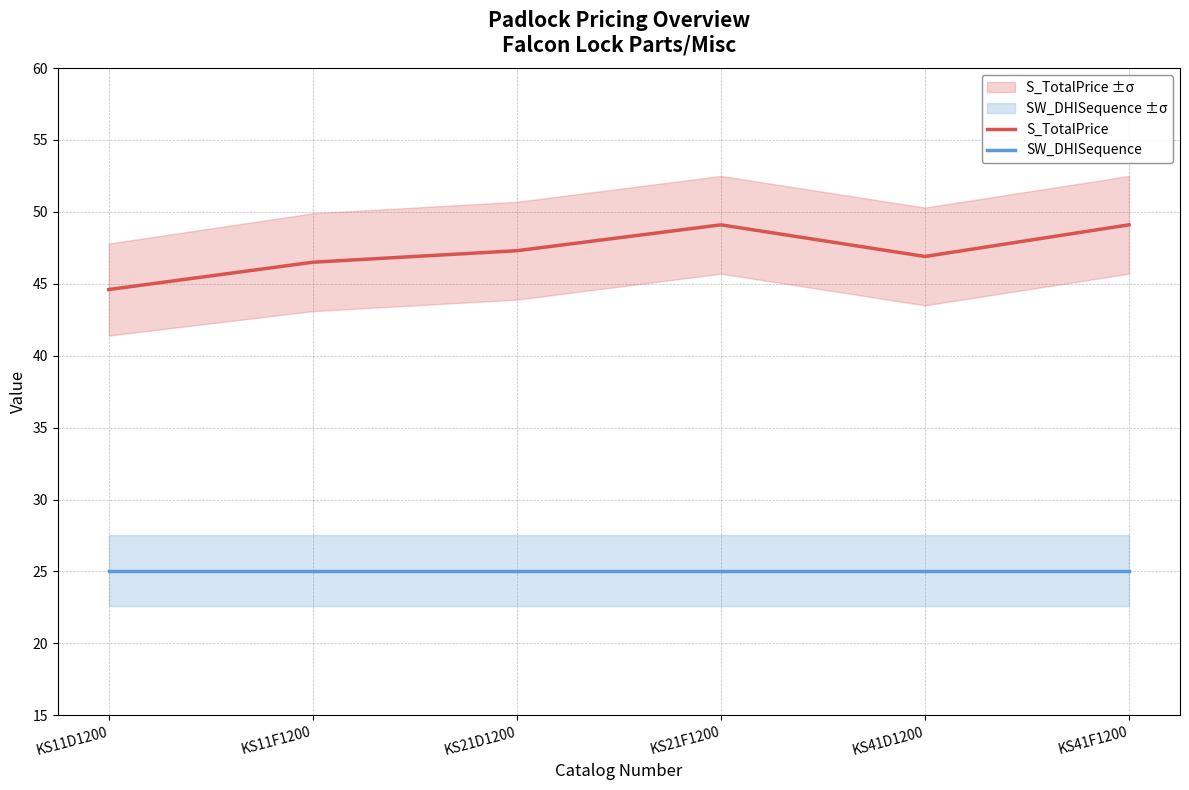

The value of SW_DHISequence at KS21F1200 is 25.1. True or false?

True